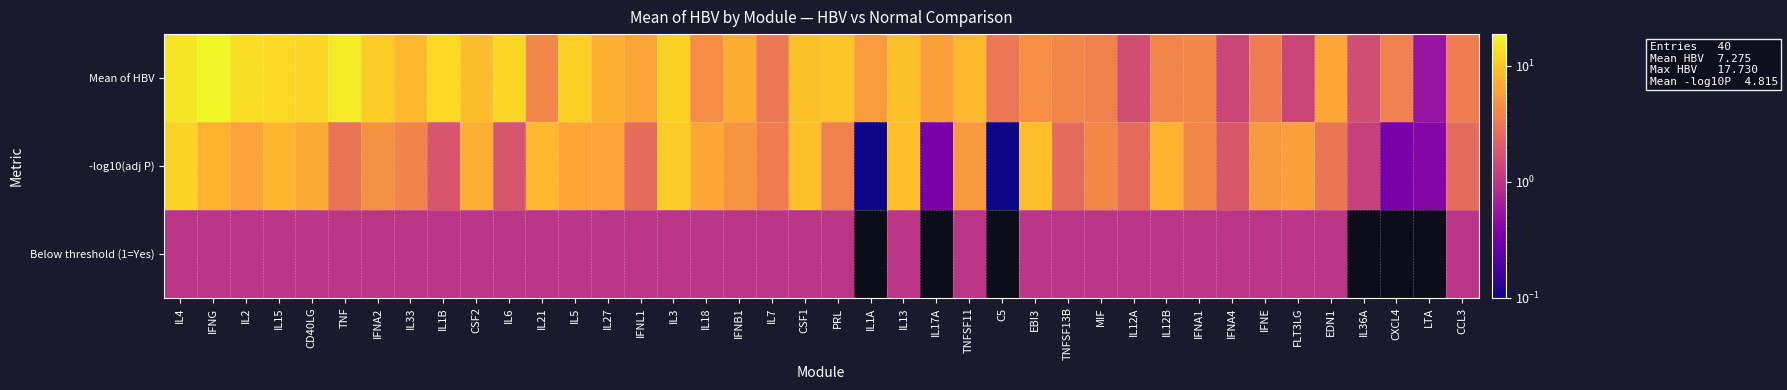

At how many categories does at least one series exceed 15?

2